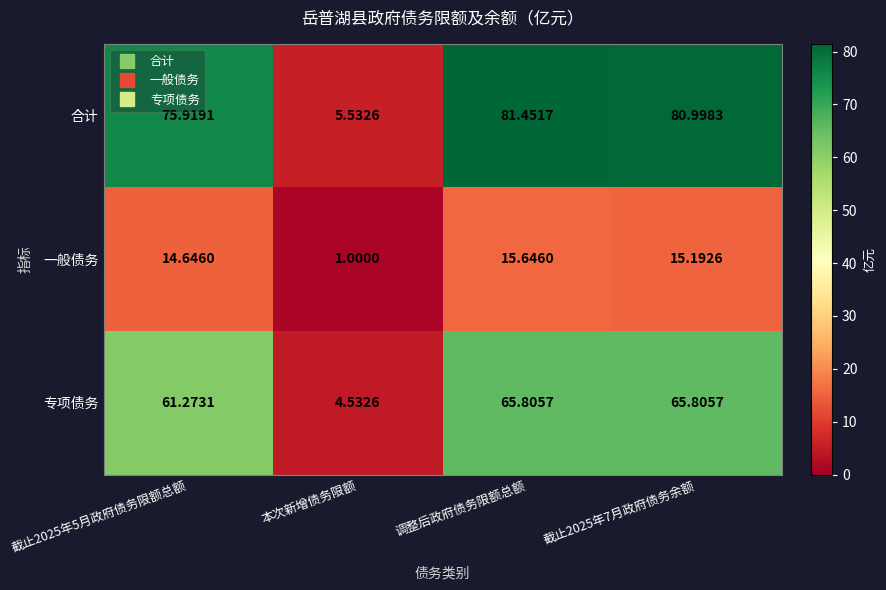

Which category has the lowest value across all series?

本次新增债务限额